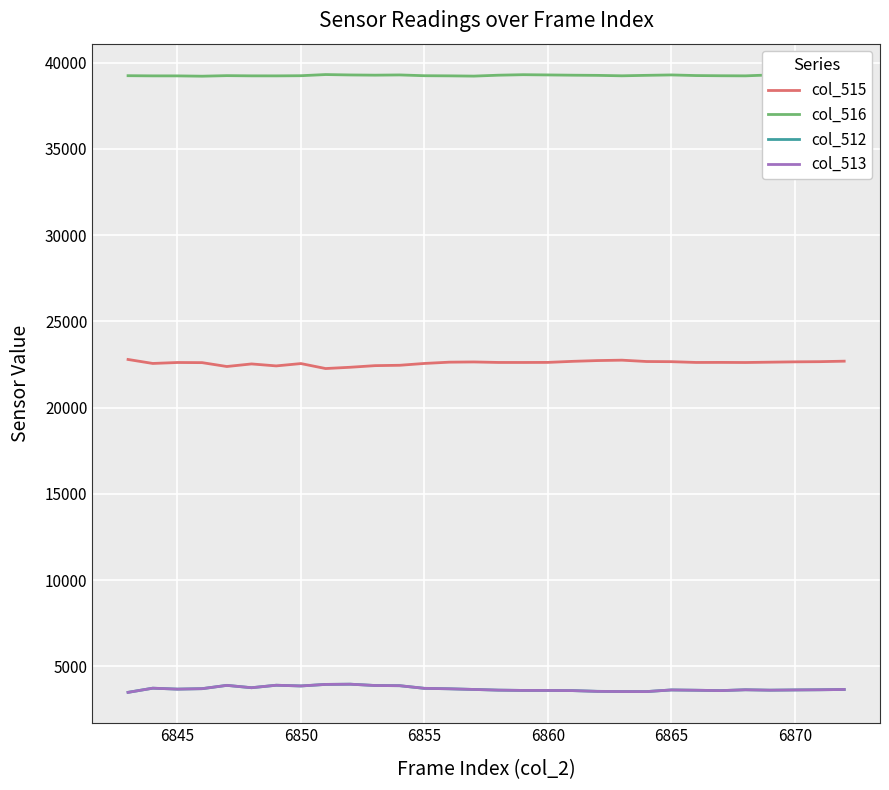

True or false: col_516 and col_513 intersect in this chart.

False